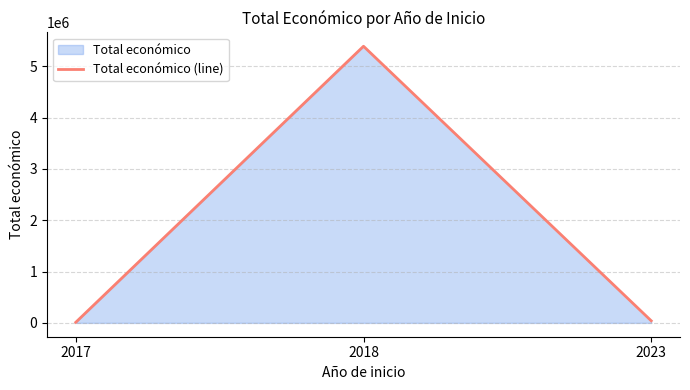

At which category does the chart reach its minimum across all series?

2017